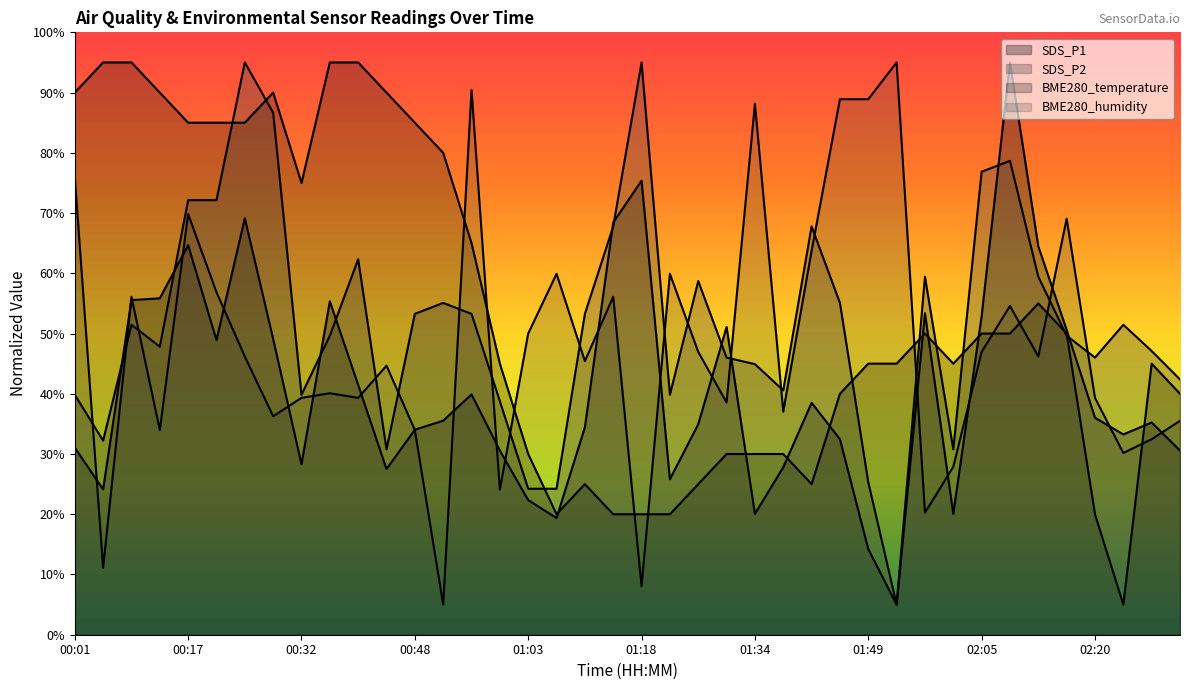

Which series has the widest spread of values?

SDS_P1